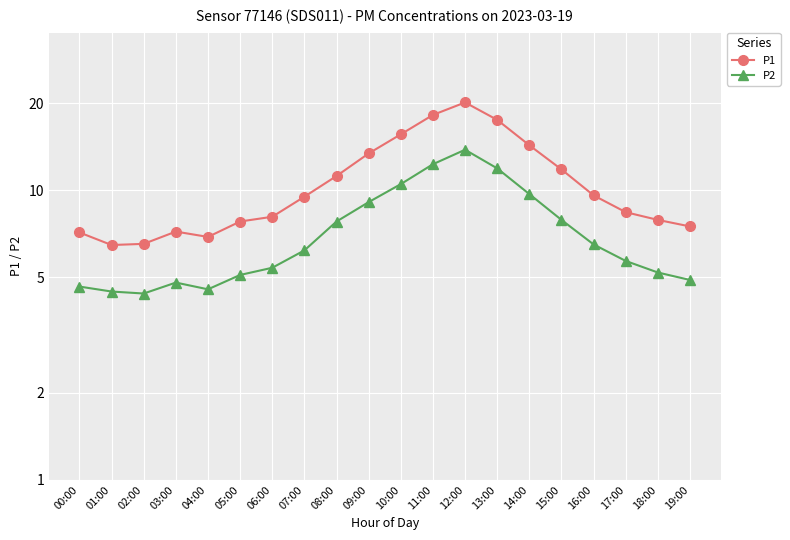

What is the difference between the second highest and minimum values in the P1 series?

11.7